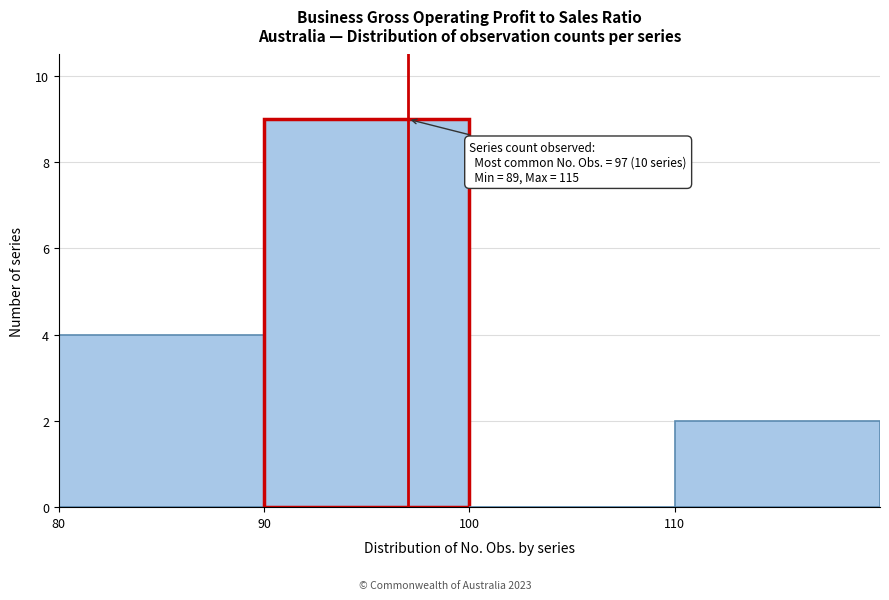

Over which range of the x-axis is the bar tallest?

90 to 100